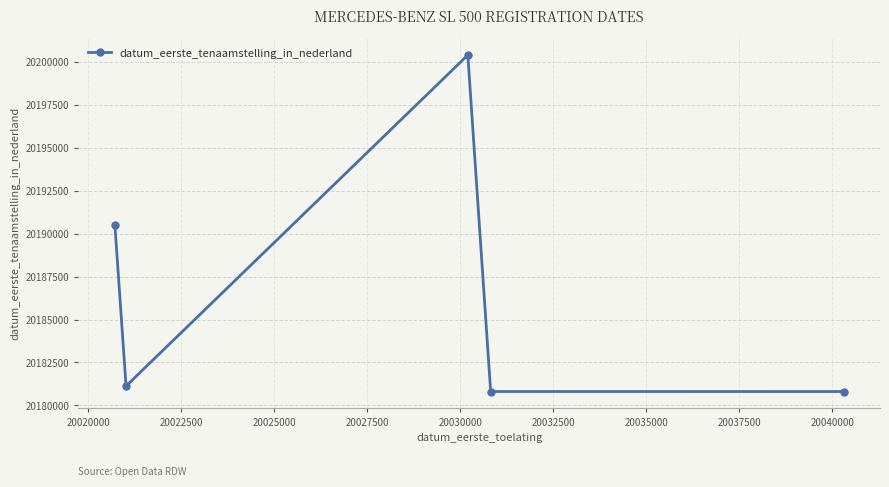

True or false: the data has more than 2 interior local peaks.

False